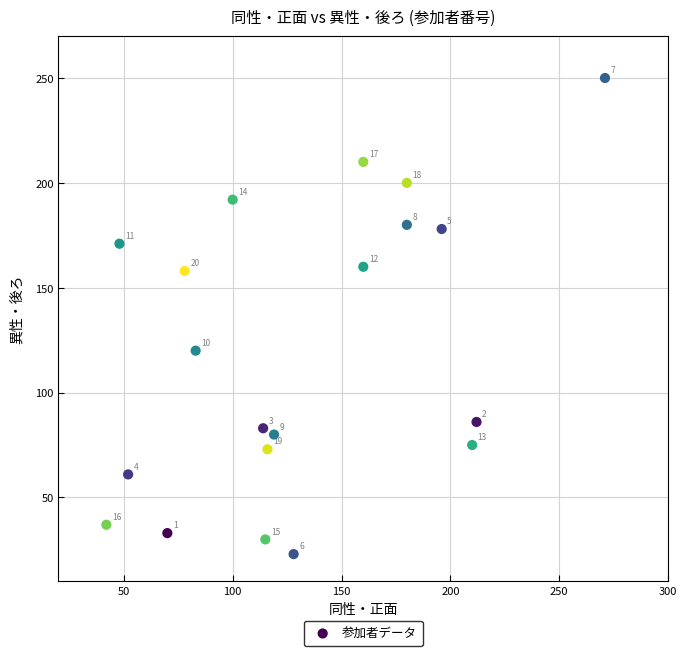

What is the range of Y values (max minus min)?

227